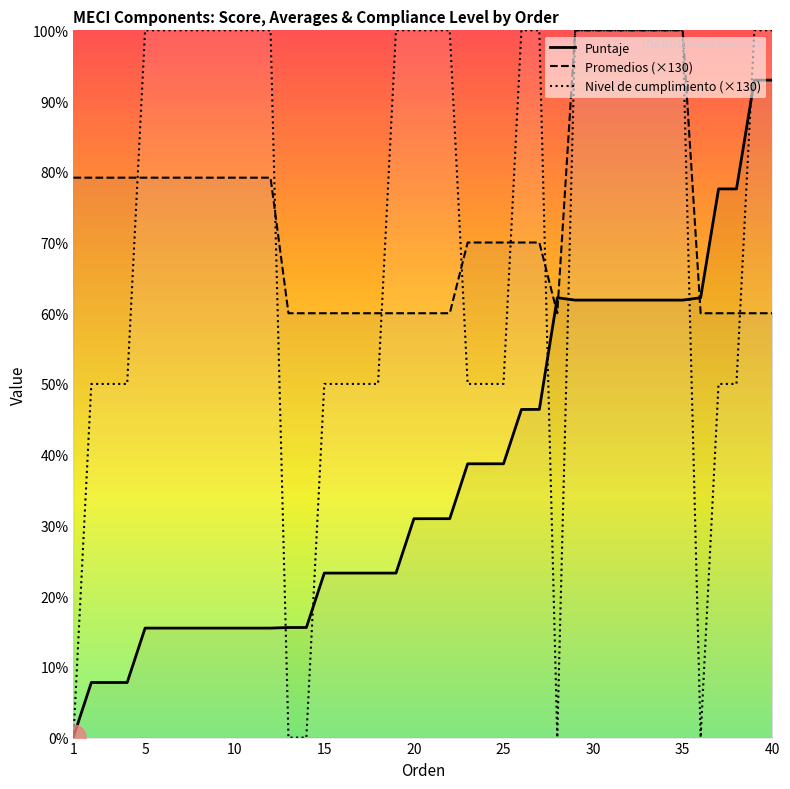

Which series has the largest range (max minus min)?

Nivel de cumplimiento (×130)